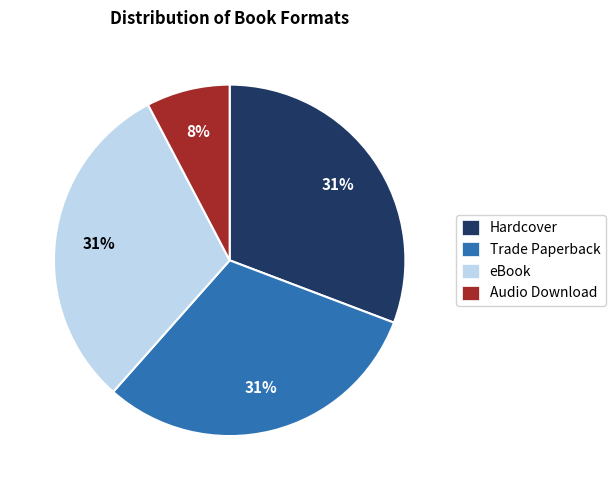

Does Hardcover account for over 50% of the chart?

No